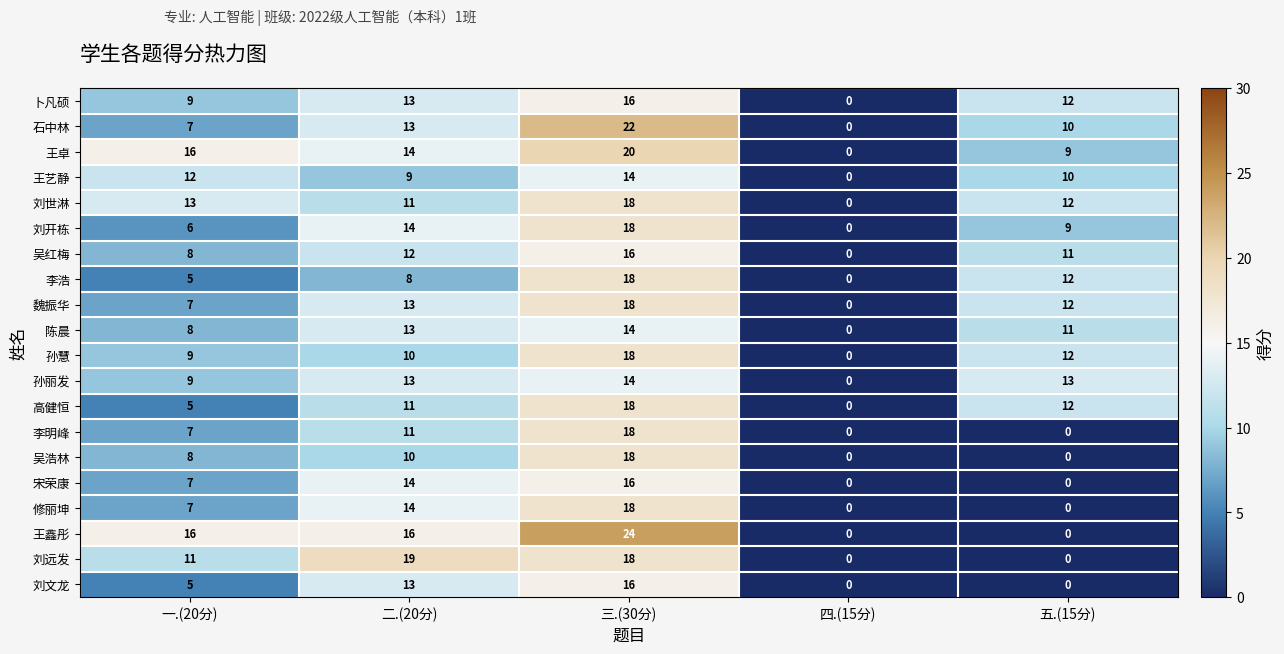

Rank the categories by 卜凡硕 value from highest to lowest.

三.(30分), 二.(20分), 五.(15分), 一.(20分), 四.(15分)